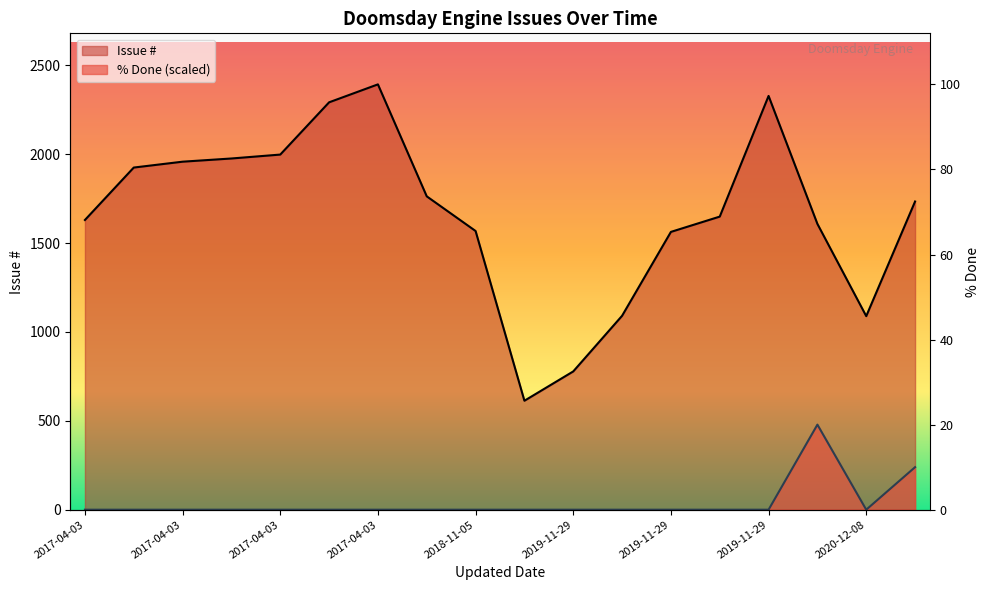

What is the label of the 14th point from the left?

2019-11-29